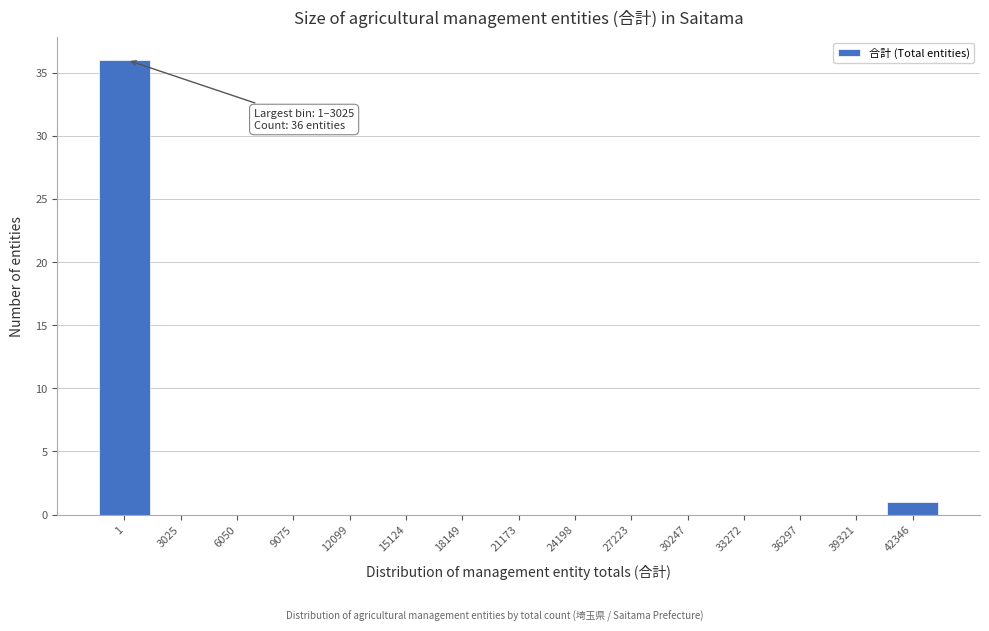

Reading right to left, what are all the values shown in this chart?

42346=1	39321=0	36297=0	33272=0	30247=0	27223=0	24198=0	21173=0	18149=0	15124=0	12099=0	9075=0	6050=0	3025=0	1=36